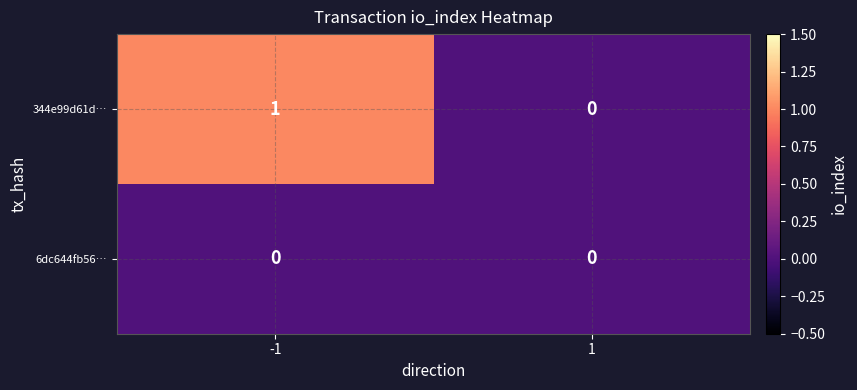

Which series has the largest total across all categories?

344e99d61d…